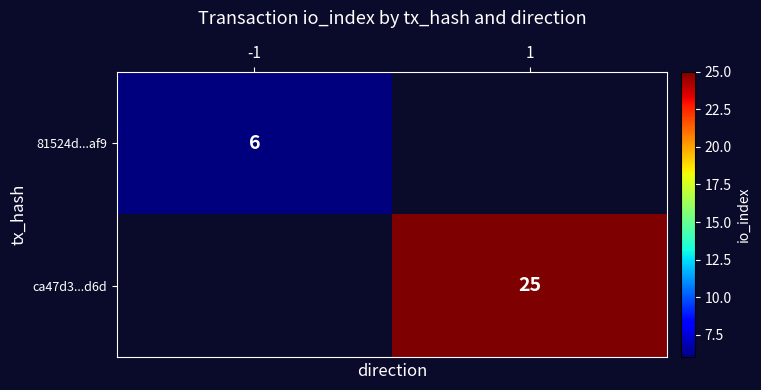

Is it true that 81524d...af9 equals 6 at -1?

True